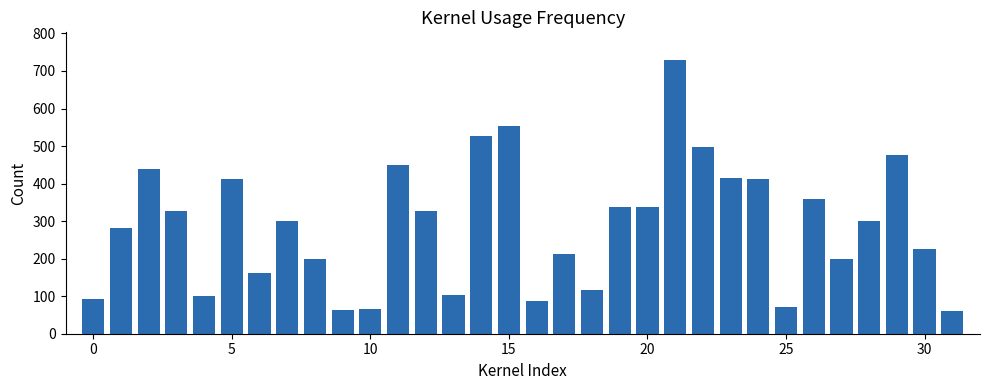

What is the average value?

289